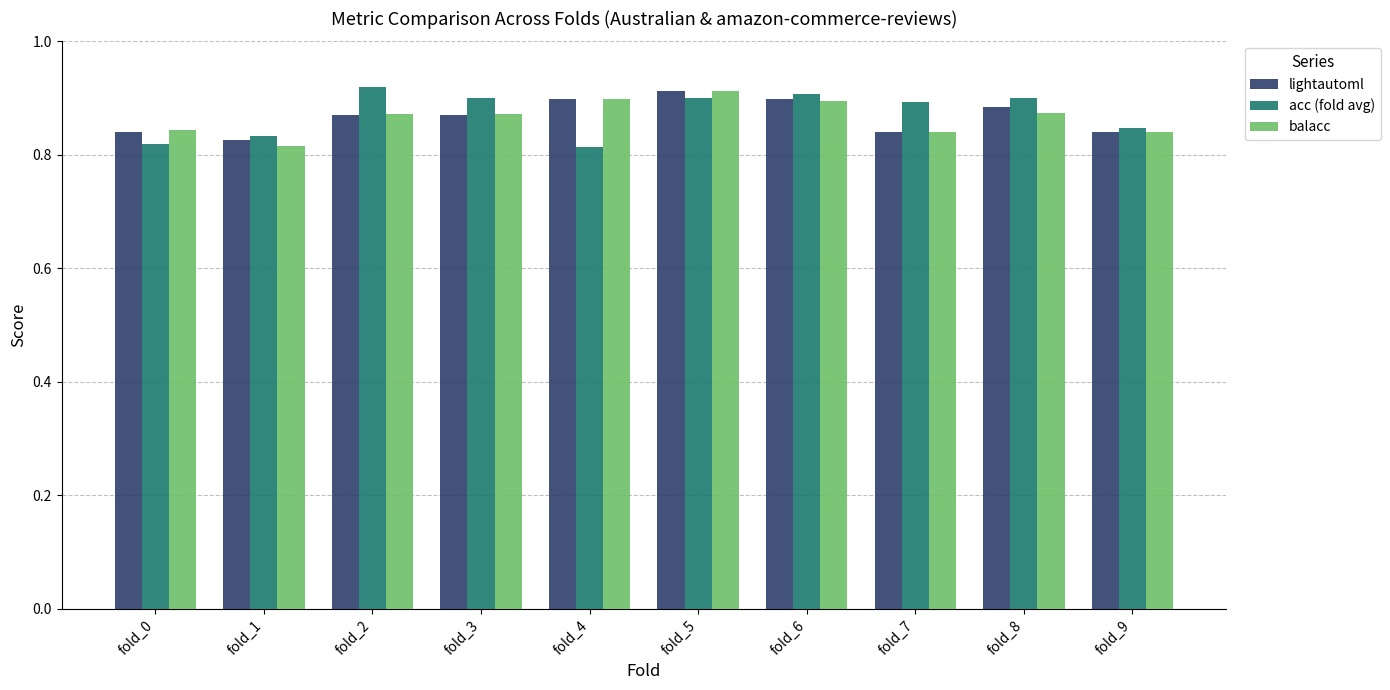

What are all the series names shown in the legend?

lightautoml, acc (fold avg), balacc